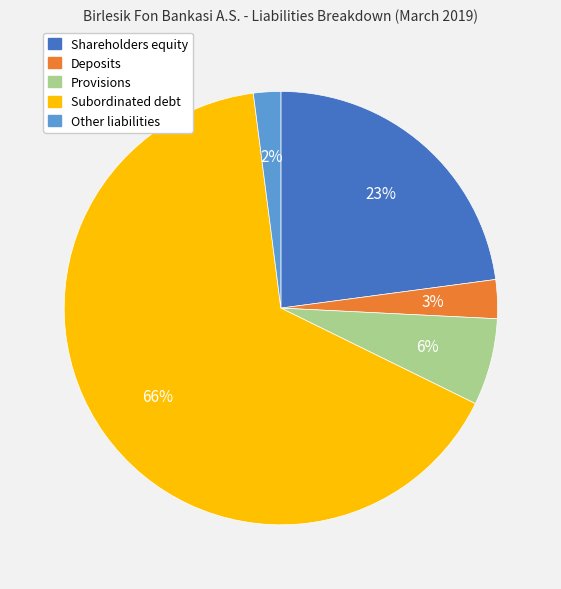

To the nearest percent, what percentage of the pie is Provisions?

6%